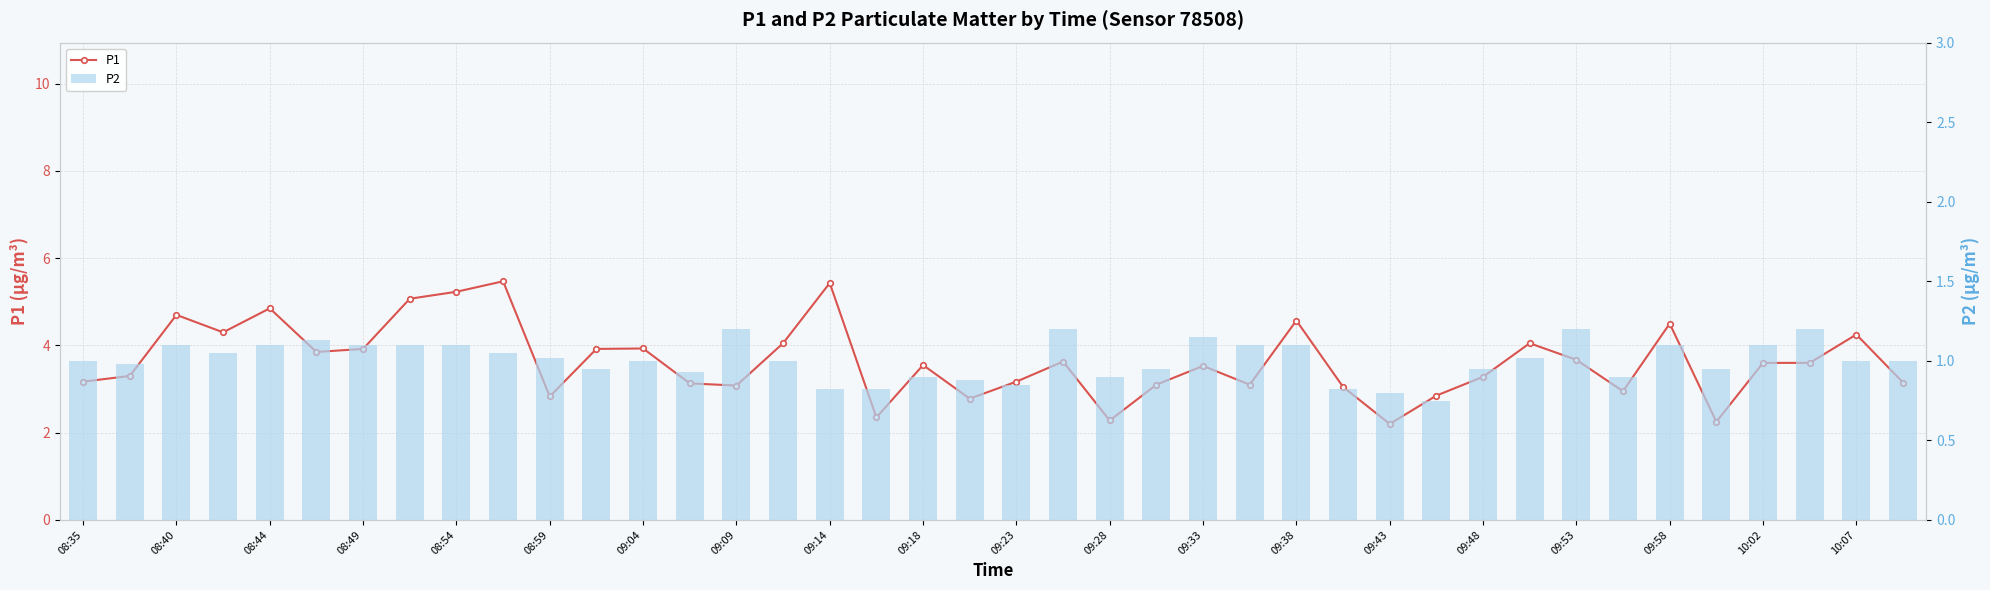

Reading left to right, what are all the values shown in this chart?

P1: 3.2	3.3	4.7	4.3	4.8	3.9	3.9	5.1	5.2	5.5	2.8	3.9	3.9	3.1	3.1	4.0	5.4	2.4	3.5	2.8	3.2	3.6	2.3	3.1	3.5	3.1	4.6	3.0	2.2	2.9	3.3	4.0	3.7	3.0	4.5	2.2	3.6	3.6	4.2	3.1
P2: 1.0	1.0	1.1	1.1	1.1	1.1	1.1	1.1	1.1	1.1	1.0	0.9	1.0	0.9	1.2	1.0	0.8	0.8	0.9	0.9	0.8	1.2	0.9	0.9	1.1	1.1	1.1	0.8	0.8	0.8	0.9	1.0	1.2	0.9	1.1	0.9	1.1	1.2	1.0	1.0